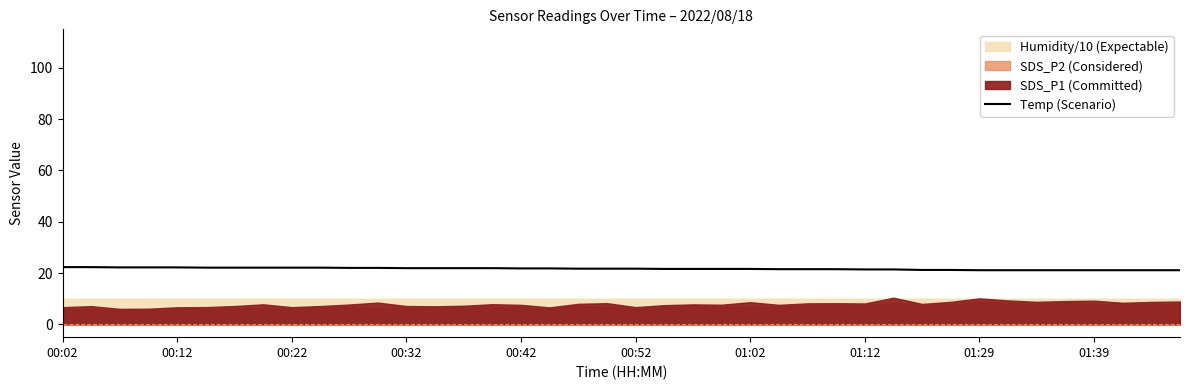

What is the minimum value for Temp (Scenario)?

21.1